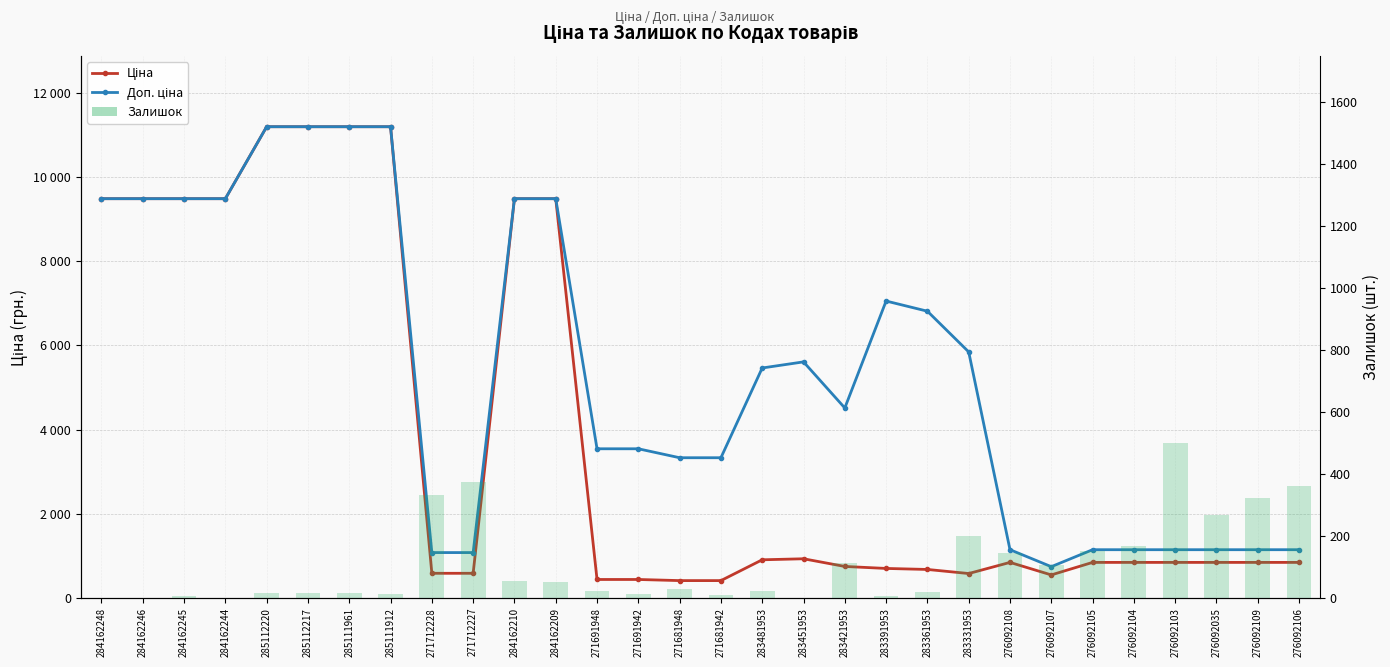

What is the sum of the Ціна values at 276092035 and 276092106?

1696.9